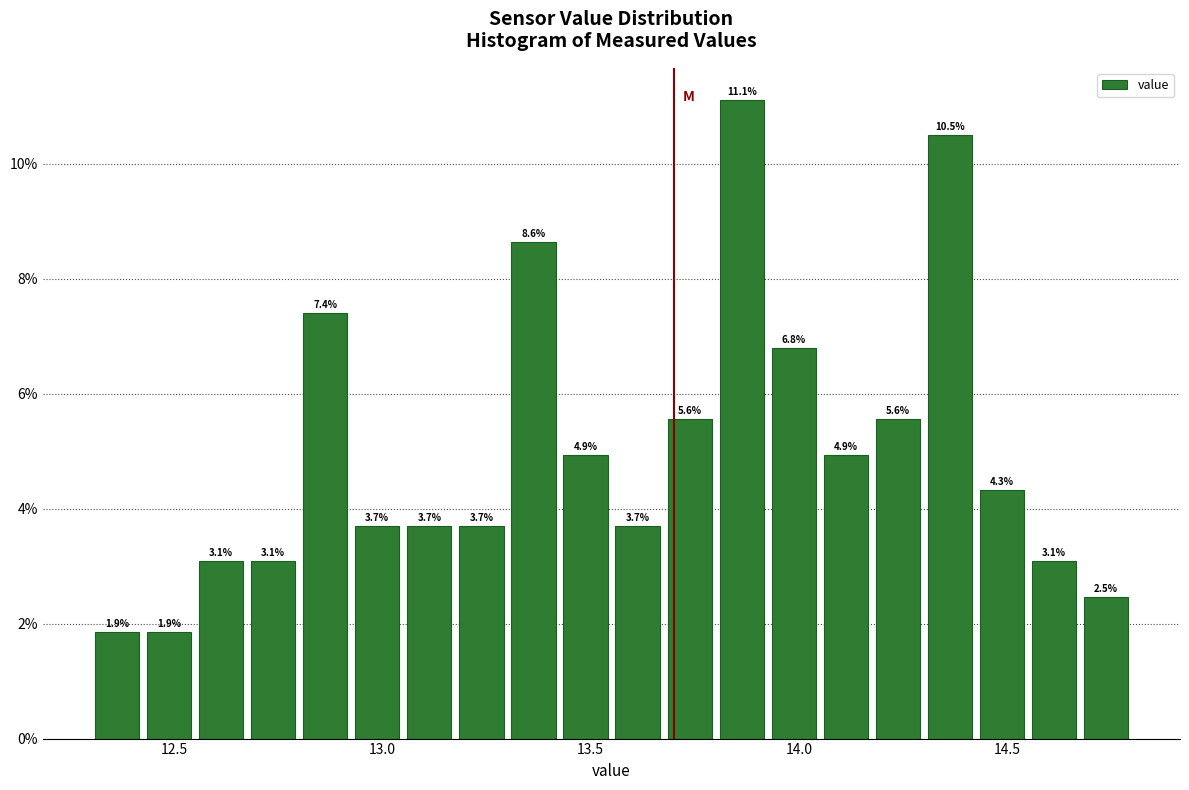

Read against the x-axis, roughly where is the centre of the tallest bar?

13.85